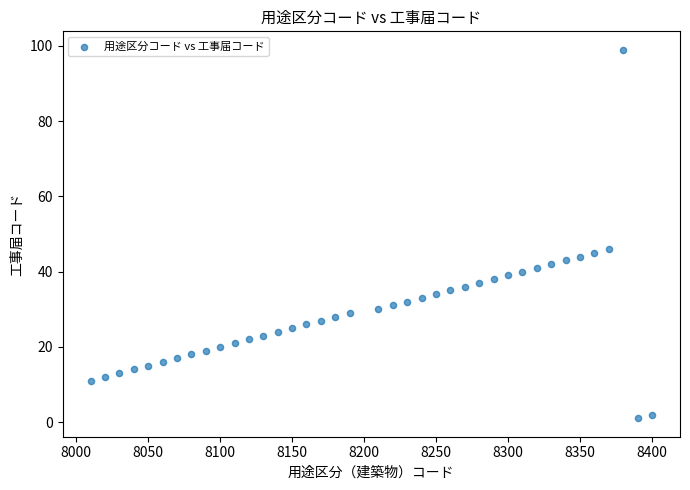

What is the range of Y values (max minus min)?

98